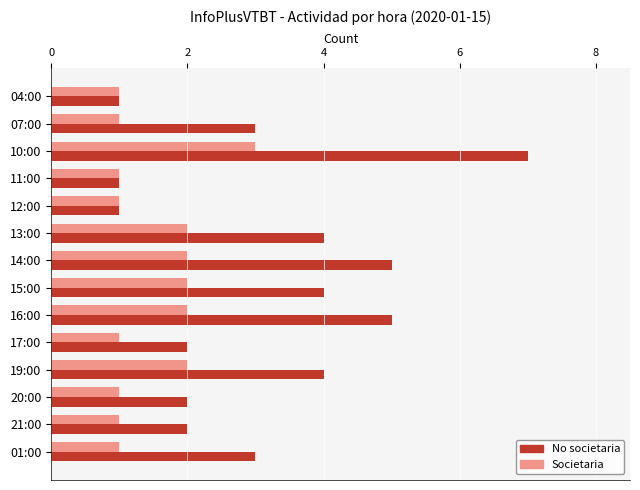

Which series has the largest total across all categories?

No societaria